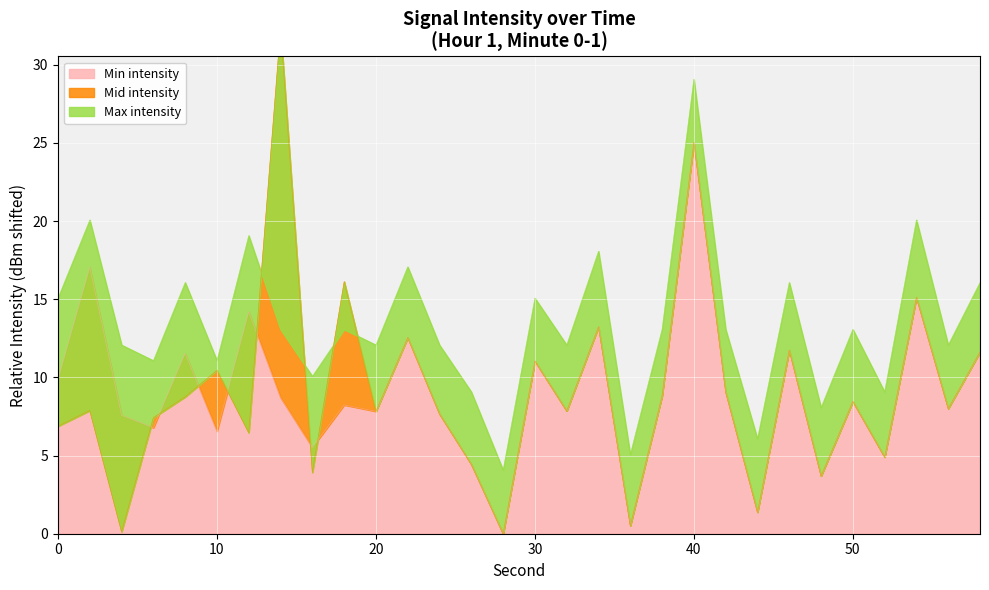

What are all the series names shown in the legend?

Min intensity, Mid intensity, Max intensity